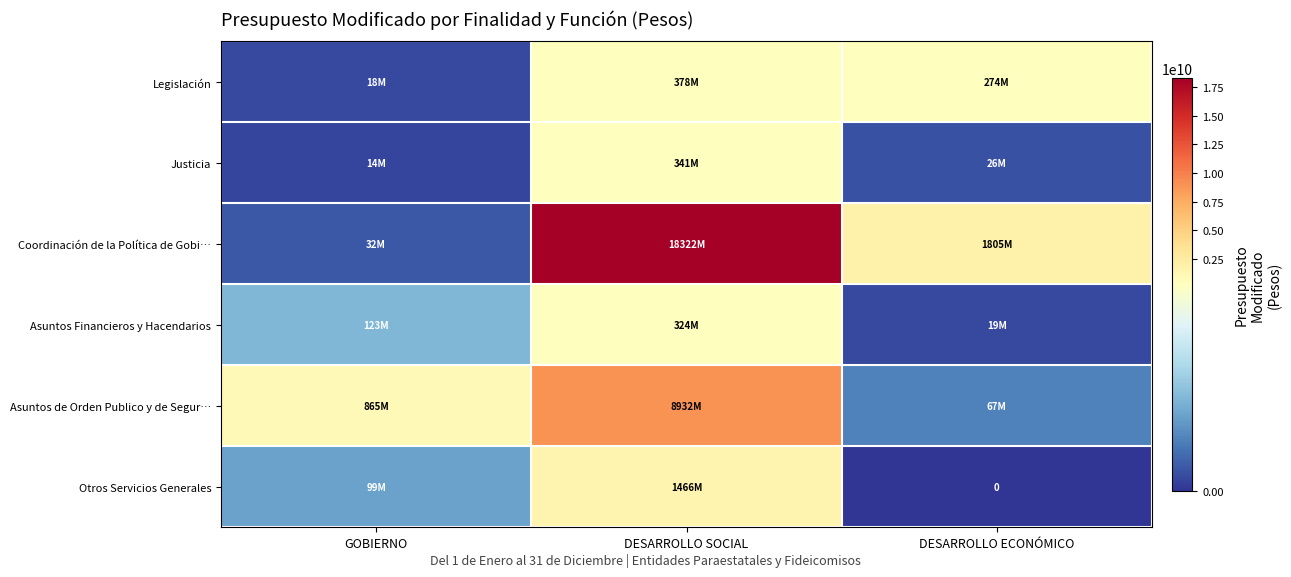

How many categories are shown in the chart?

3